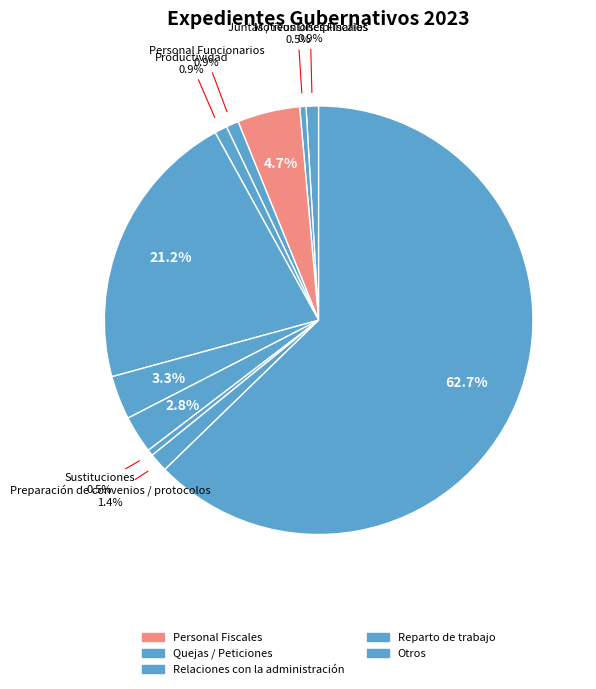

Count the number of slices in the pie.

11